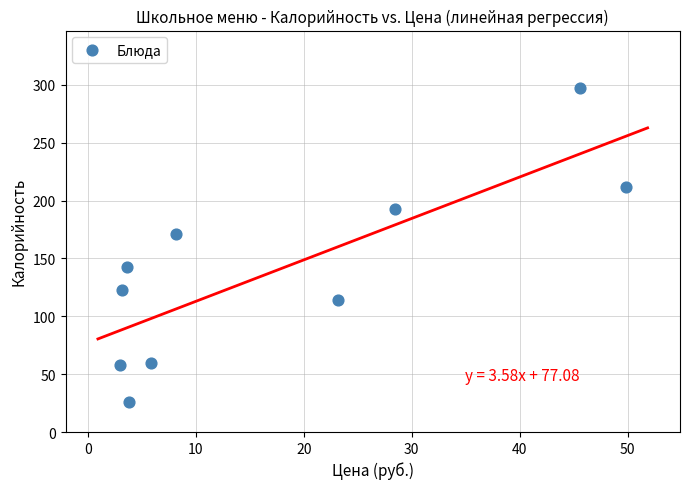

What Y value in the scatter plot is closest to 161?

171